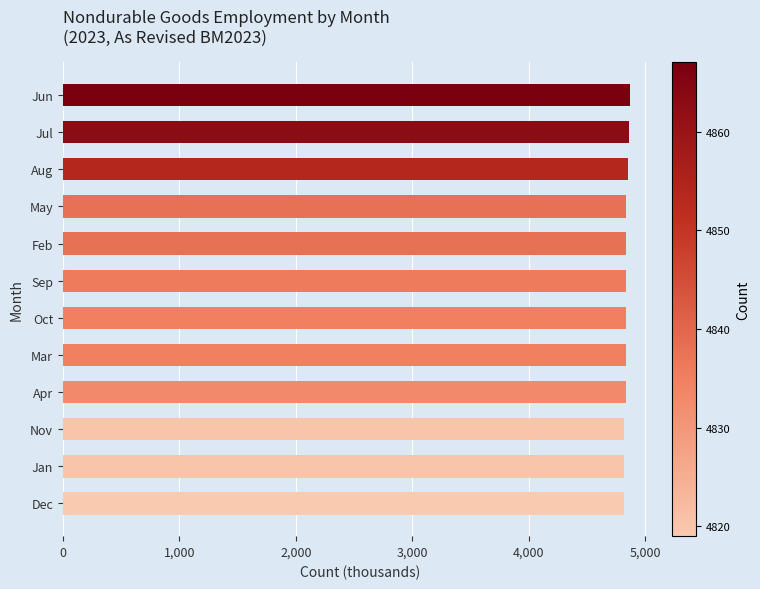

What is the difference between the maximum and second lowest values?

47